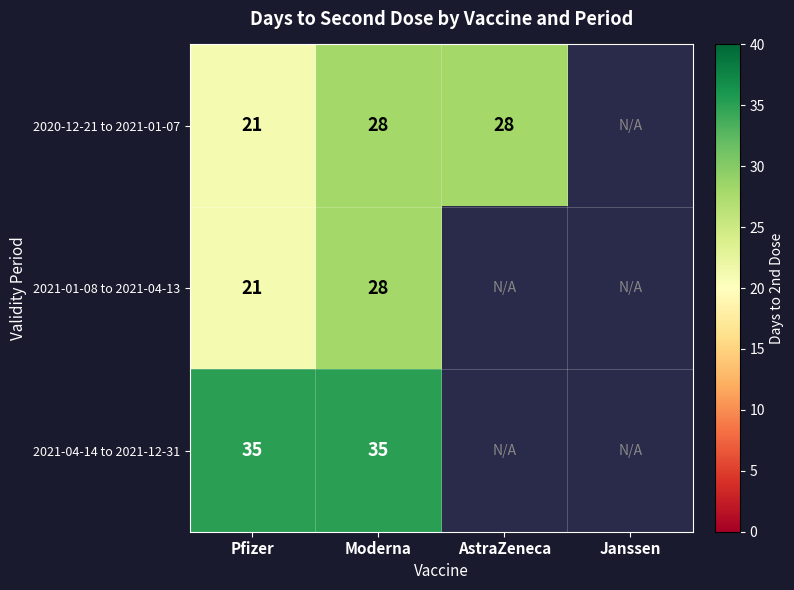

Is it true that 2021-01-08 to 2021-04-13 equals 10 at Moderna?

False